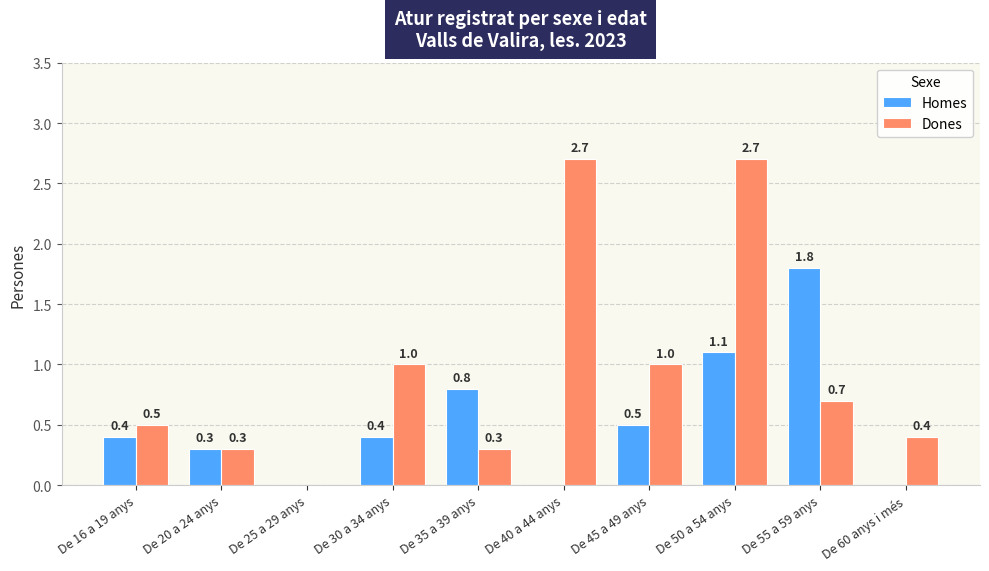

True or false: Dones has a value of 0.1 at De 35 a 39 anys.

False